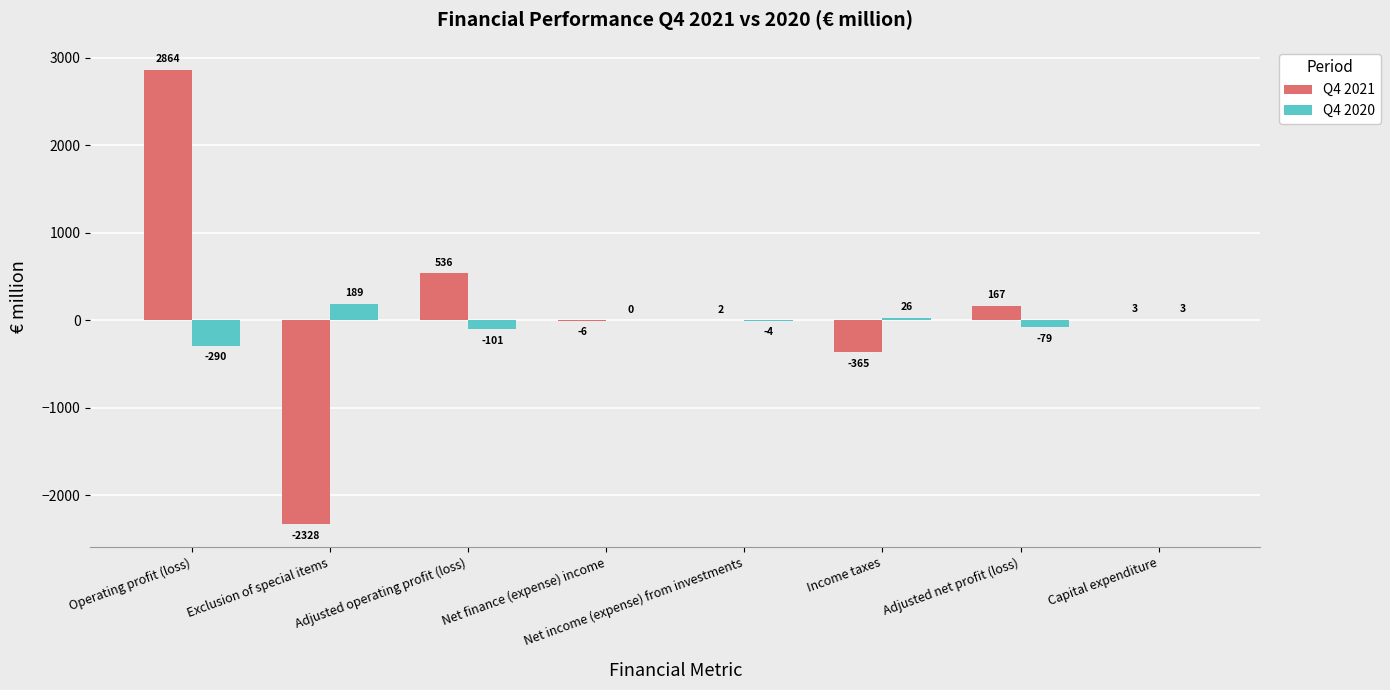

What is the average value of the Q4 2020 series?

-32